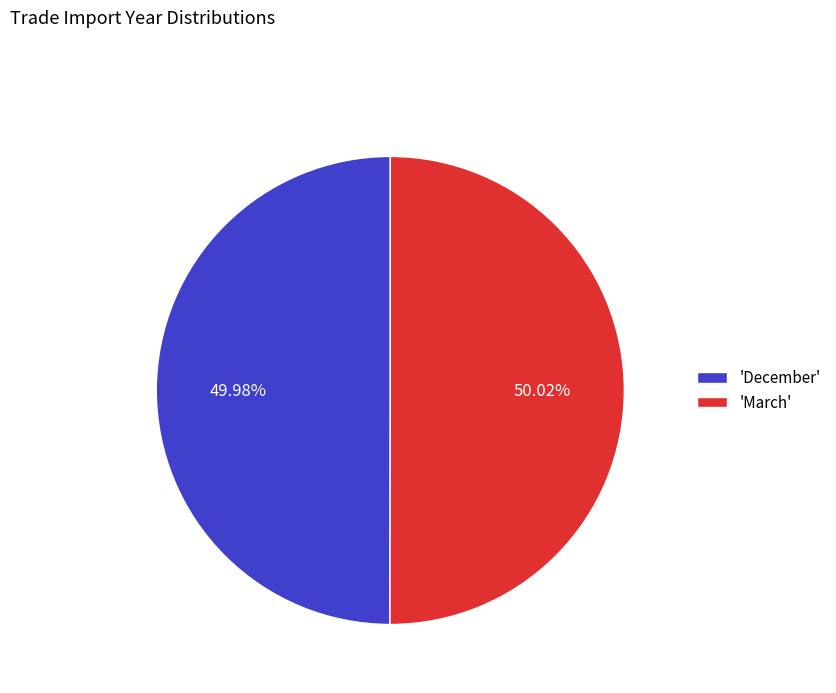

How many slices are in this pie chart?

2